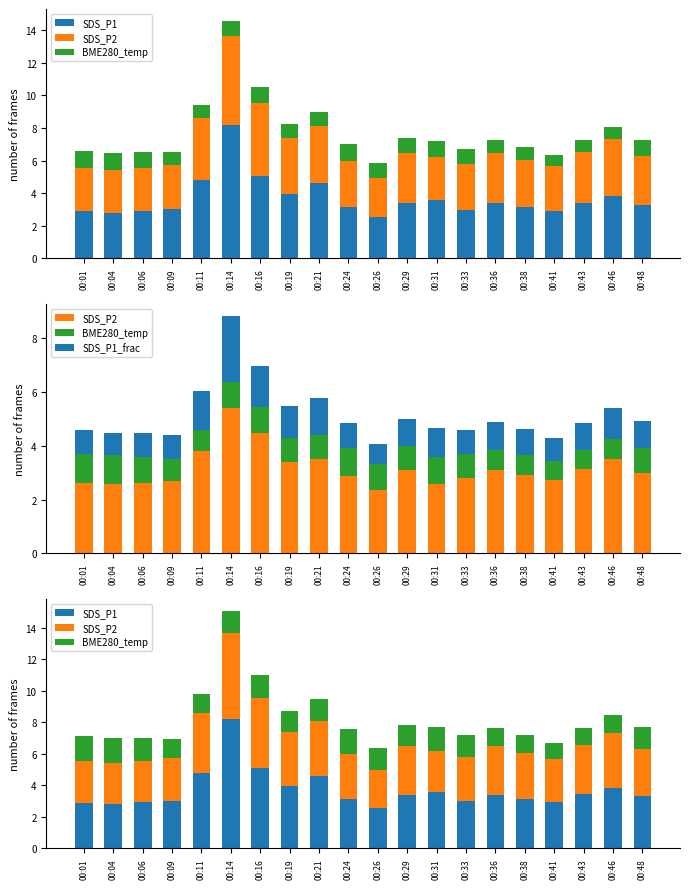

List the labels in order of SDS_P1 value, smallest first.

00:26, 00:04, 00:01, 00:06, 00:41, 00:33, 00:09, 00:24, 00:38, 00:48, 00:29, 00:36, 00:43, 00:31, 00:46, 00:19, 00:21, 00:11, 00:16, 00:14